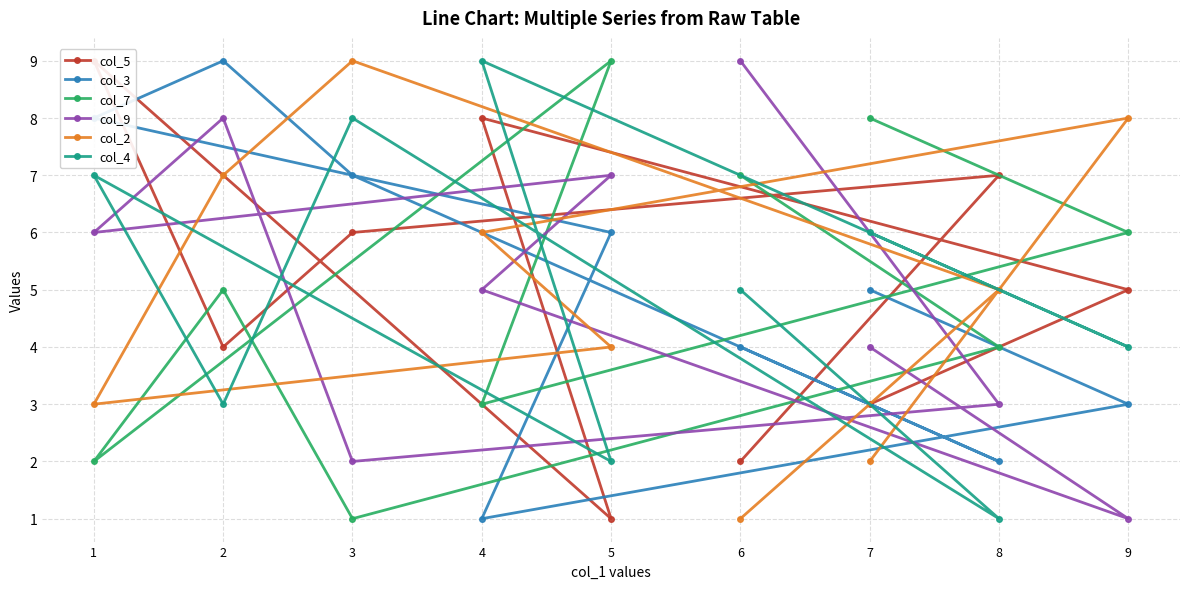

Reading right to left, transcribe all the data shown in this chart.

col_5: 7=3	9=5	4=8	5=1	1=9	2=4	3=6	8=7	6=2
col_3: 7=5	9=3	4=1	5=6	1=8	2=9	3=7	8=2	6=4
col_7: 7=8	9=6	4=3	5=9	1=2	2=5	3=1	8=4	6=7
col_9: 7=4	9=1	4=5	5=7	1=6	2=8	3=2	8=3	6=9
col_2: 7=2	9=8	4=6	5=4	1=3	2=7	3=9	8=5	6=1
col_4: 7=6	9=4	4=9	5=2	1=7	2=3	3=8	8=1	6=5